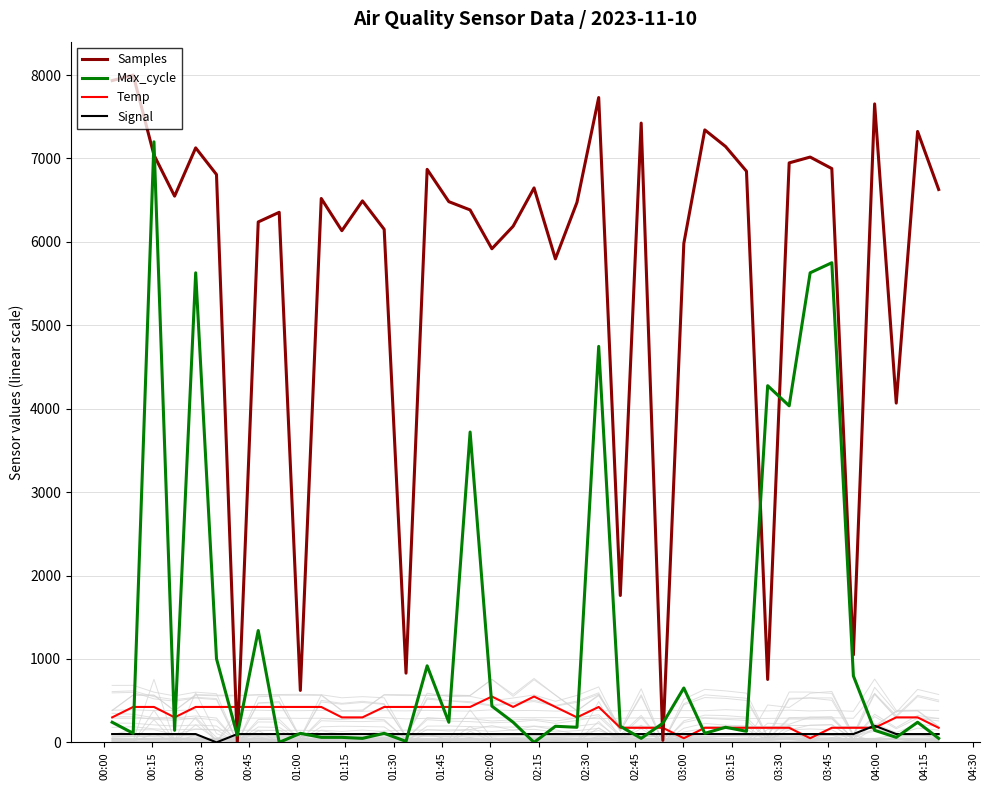

Count the number of data series in this chart.

4